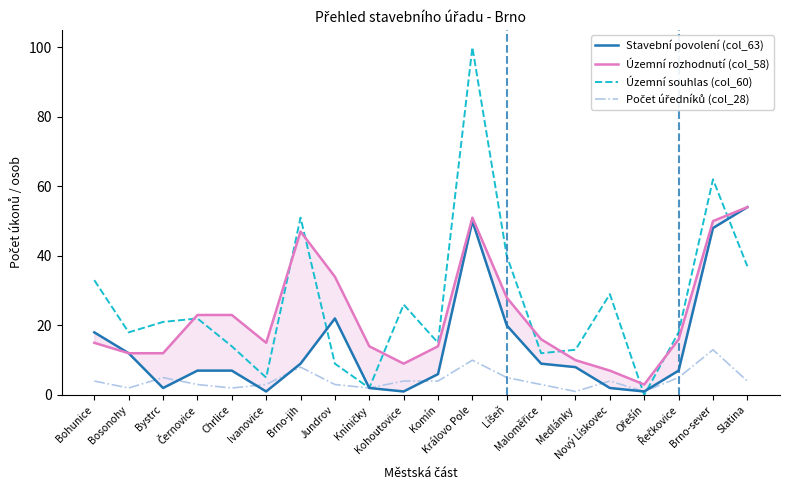

Which series has the widest spread of values?

Územní souhlas (col_60)